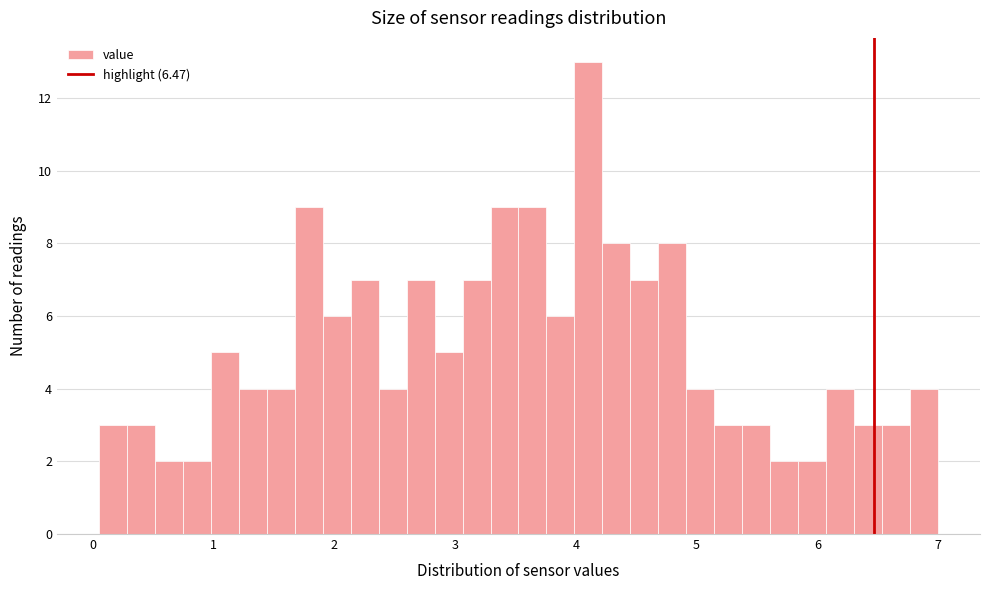

Around what value on the x-axis is the tallest bar? Give the approximate position of its centre, as read against the axis.

4.1